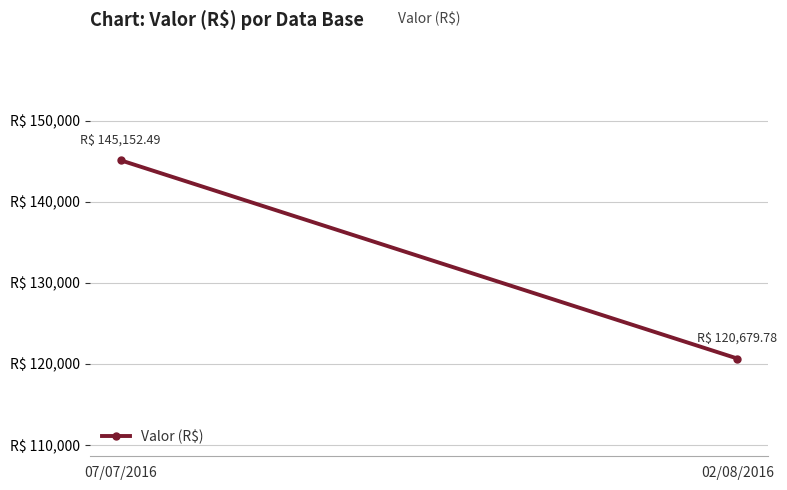

What is the approximate value at 02/08/2016?

120679.8